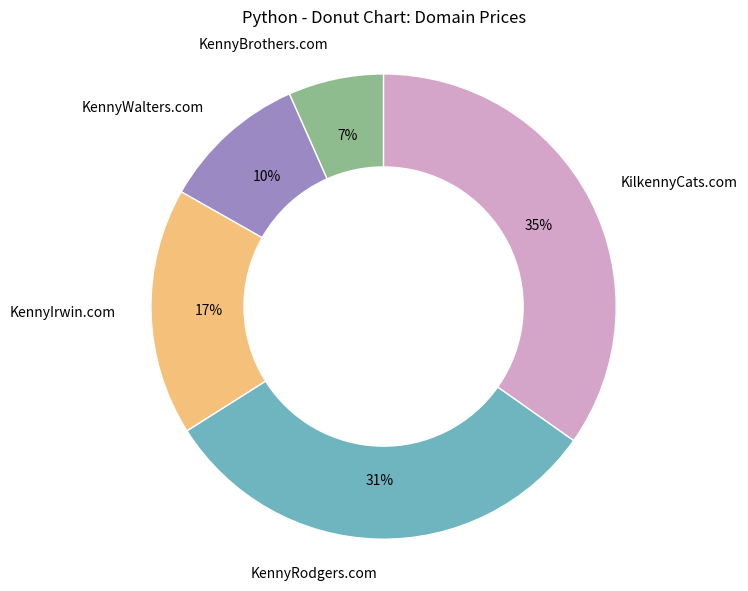

Which slice is the smallest?

KennyBrothers.com